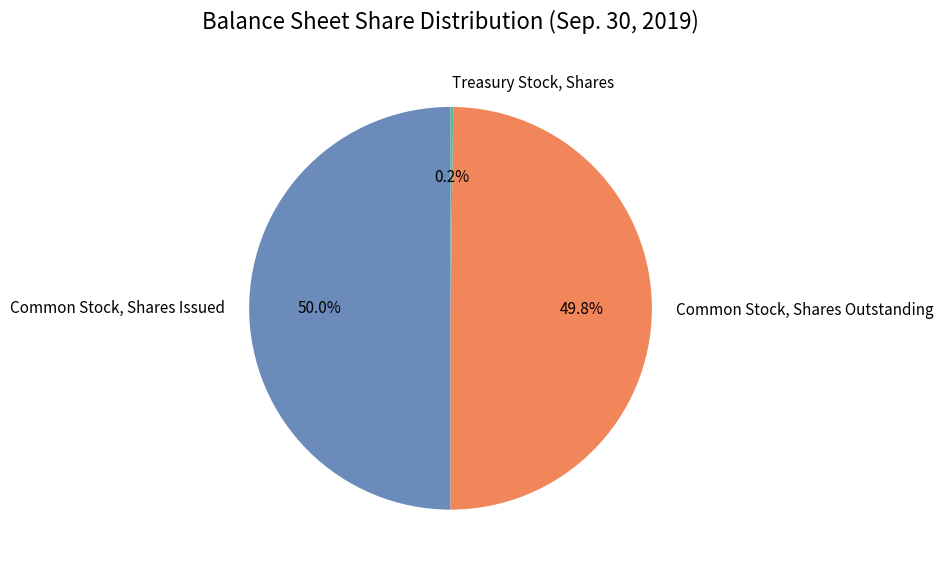

To the nearest percent, what portion does Common Stock, Shares Outstanding represent?

50%